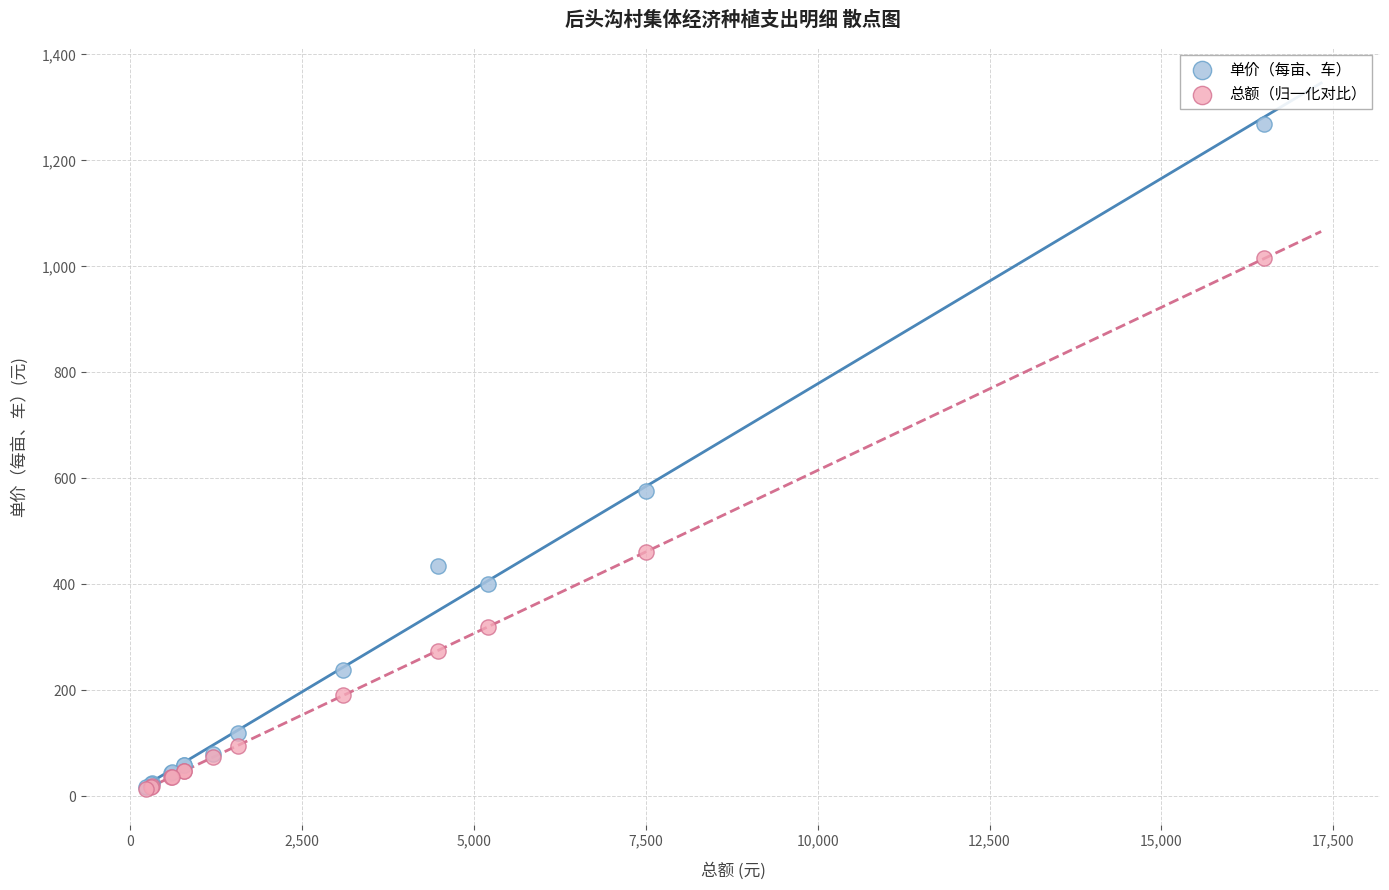

Which series has the widest spread of Y values?

单价（每亩、车）